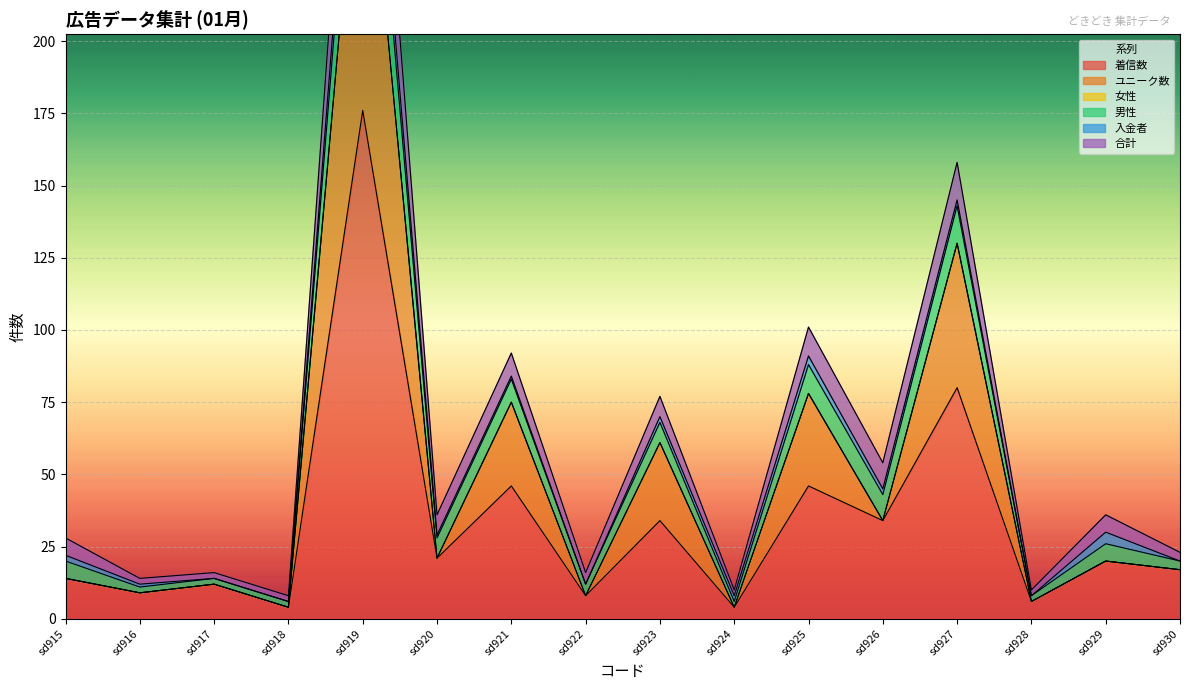

At which label does ユニーク数 reach its peak?

sd919